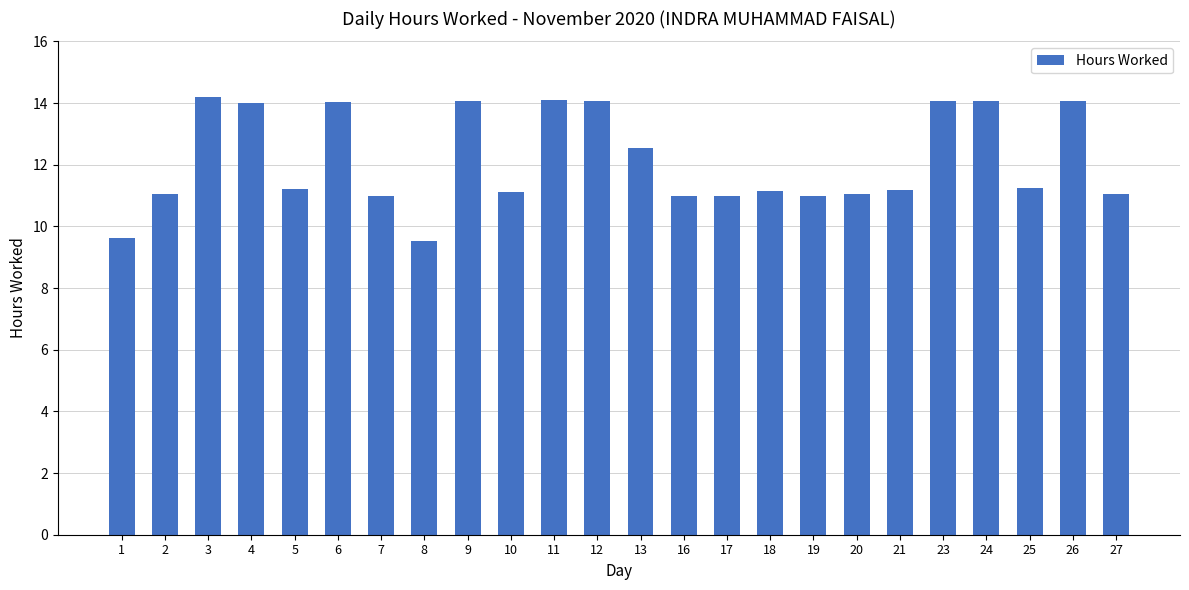

What is the value of the 7th bar from the left?

11.0